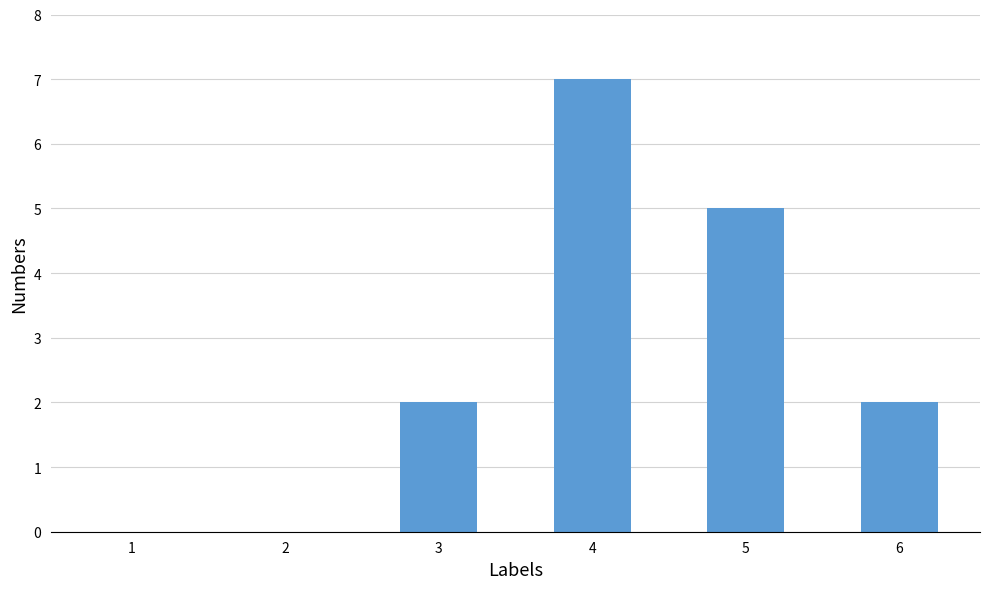

Which category has the highest value across all series?

4